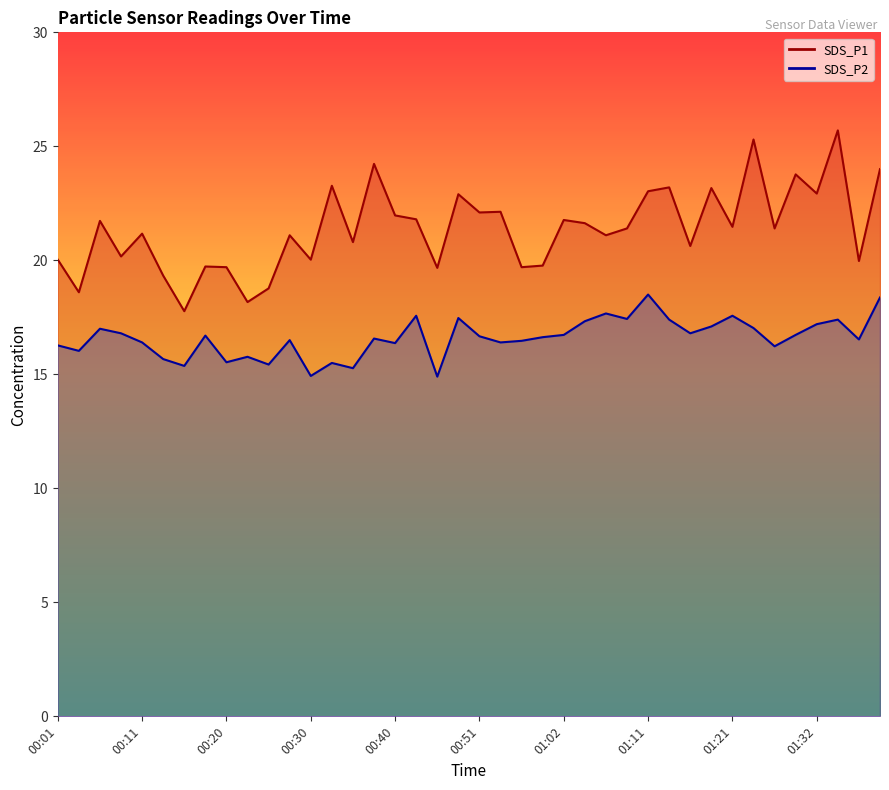

How many values in the SDS_P1 series exceed 21?

24